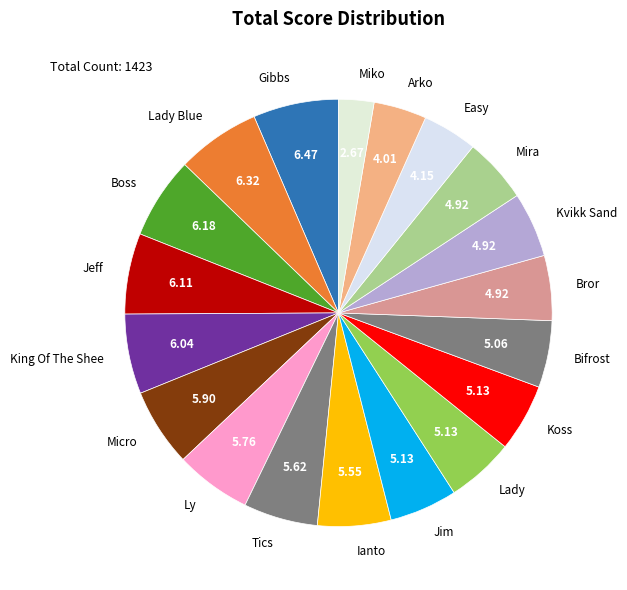

Is Jim the majority of the pie?

No